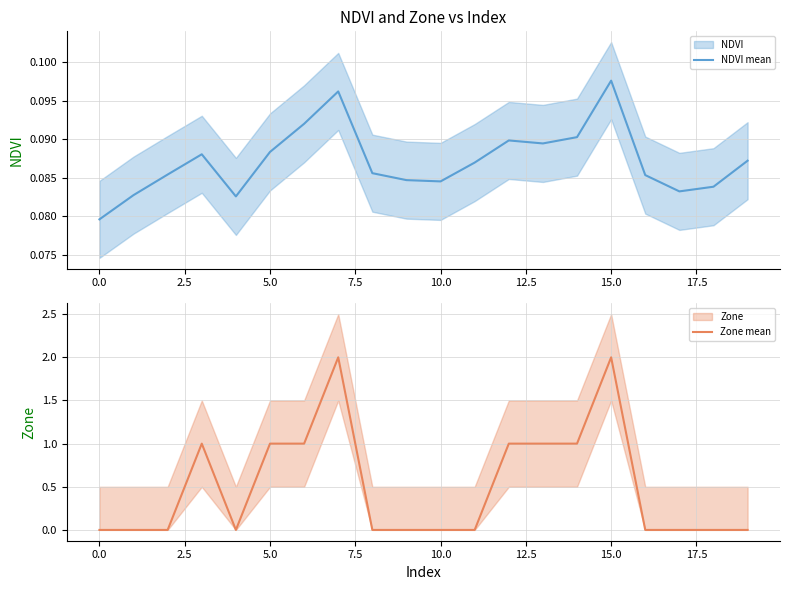

What is the maximum value for Zone mean?

2